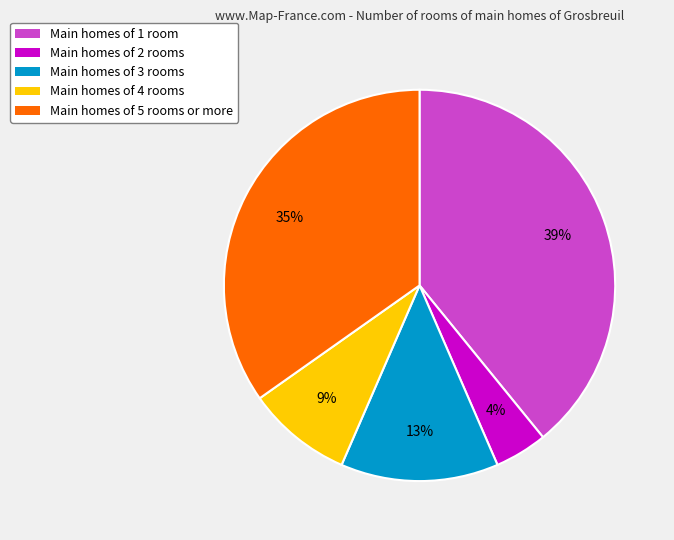

To the nearest percent, what is the difference between the largest and smallest slice percentages?

35%